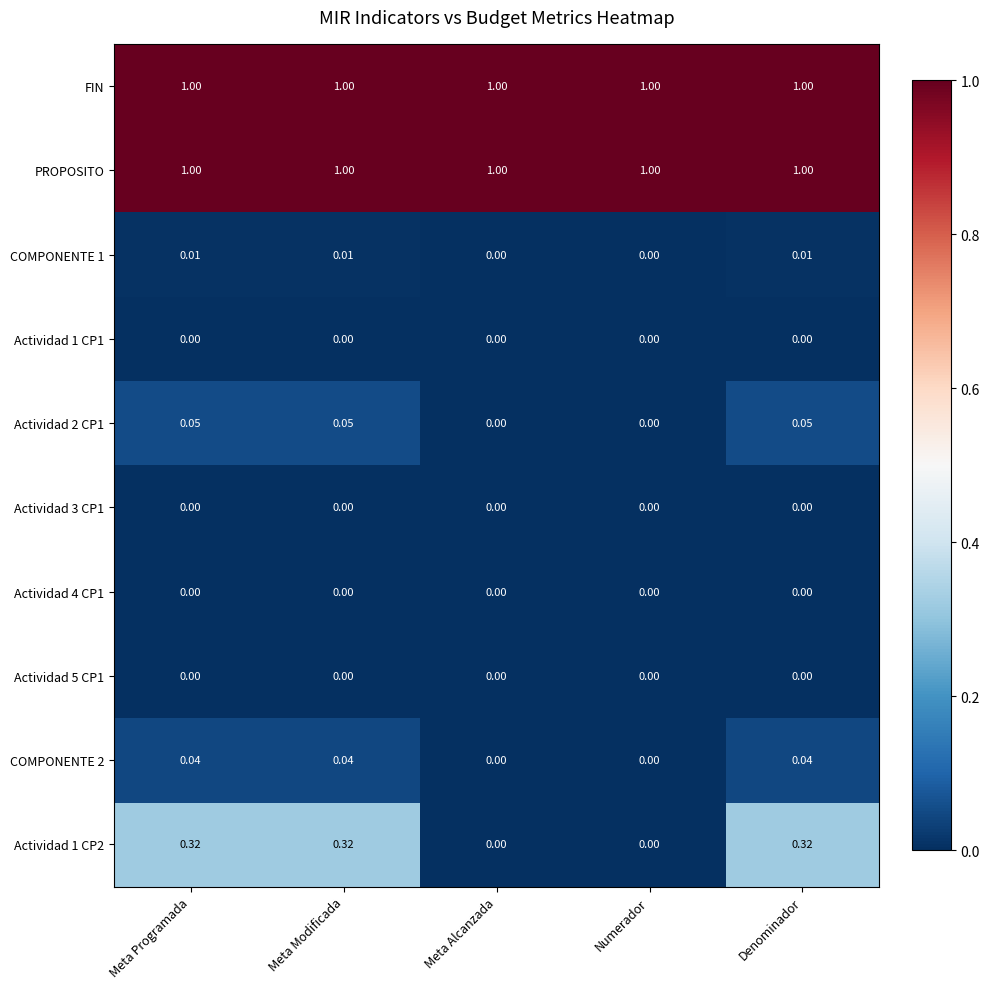

Count the number of categories in the chart.

5